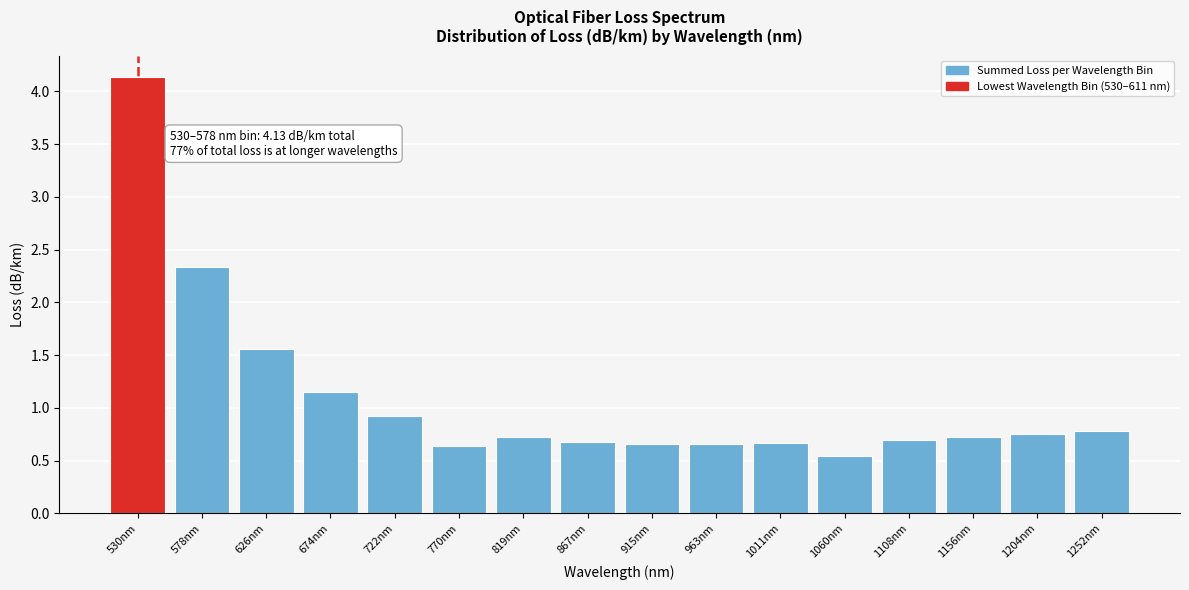

What is the average value?

1.1